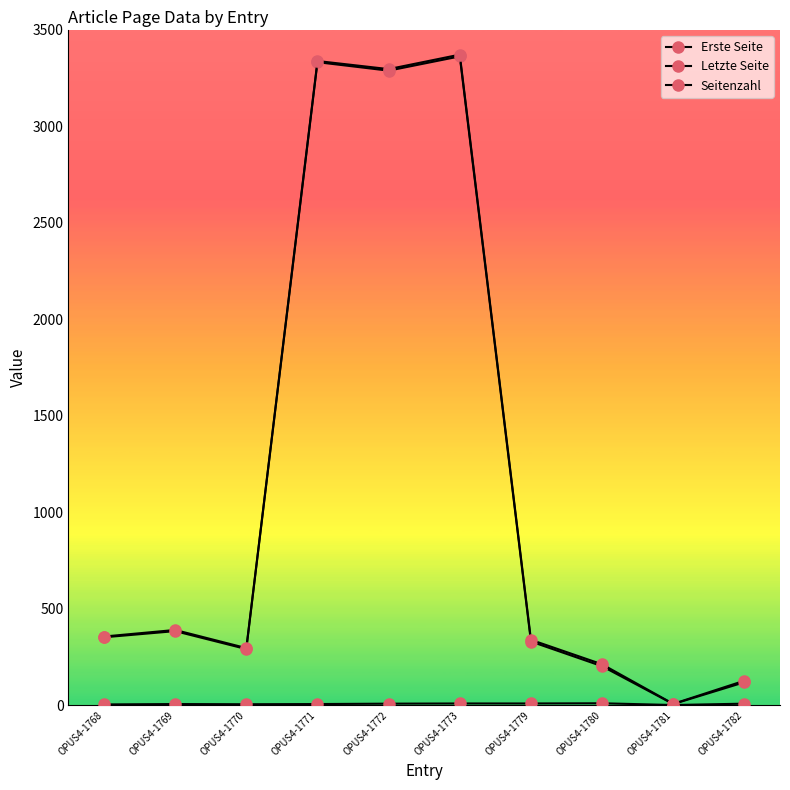

Count the number of categories in the chart.

10